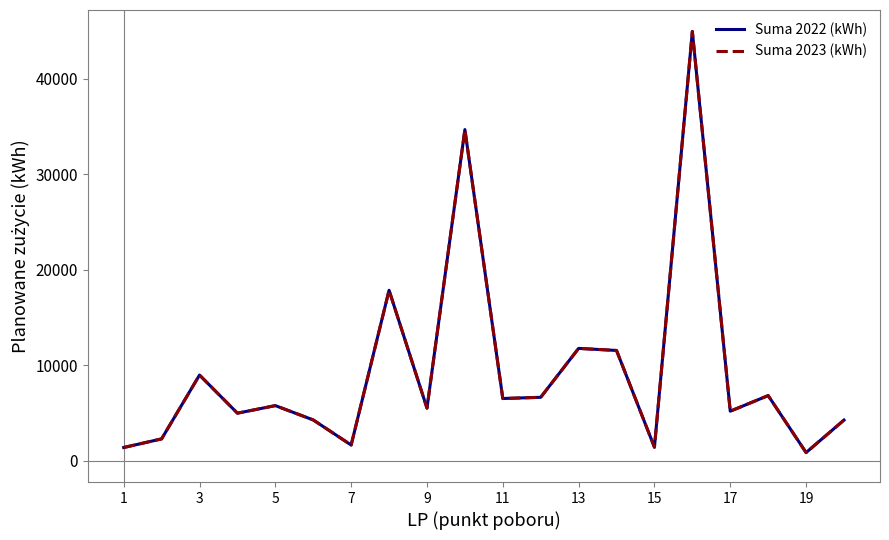

Does the chart have visible grid lines?

No